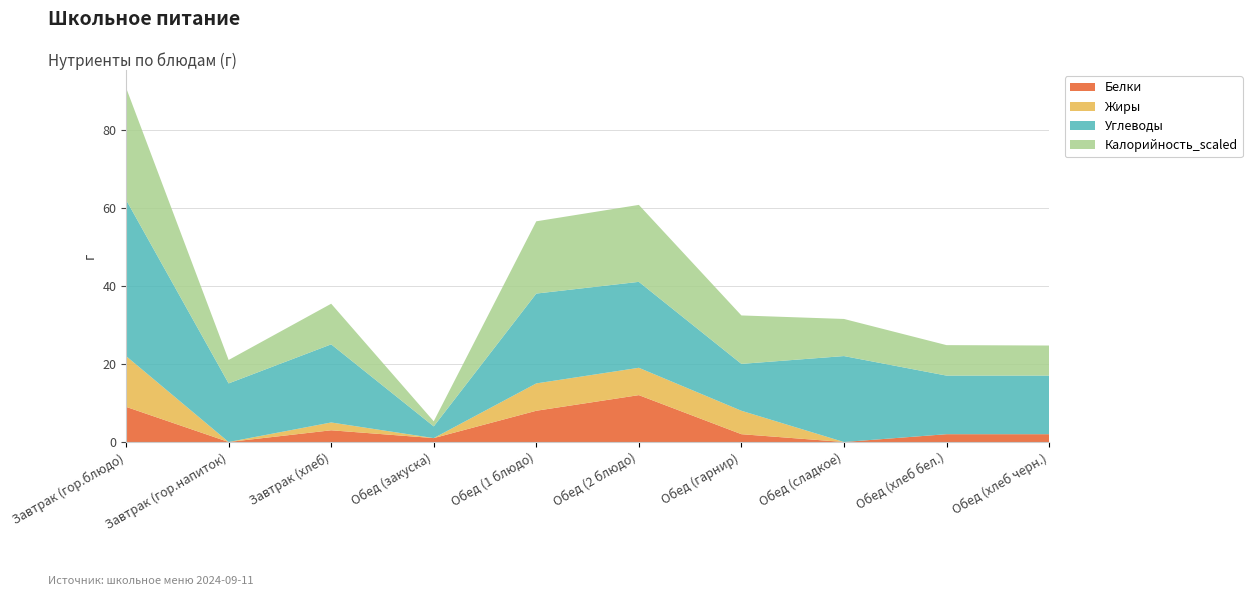

Reading left to right, transcribe all the data shown in this chart.

Белки: 9.0	0.0	3.0	1.0	8.0	12.0	2.0	0.0	2.0	2.0
Жиры: 13.0	0.0	2.0	0.0	7.0	7.0	6.0	0.0	0.0	0.0
Углеводы: 40.0	15.0	20.0	3.0	23.0	22.0	12.0	22.0	15.0	15.0
Калорийность_scaled: 28.7	6.0	10.4	1.3	18.5	19.7	12.4	9.5	7.8	7.7